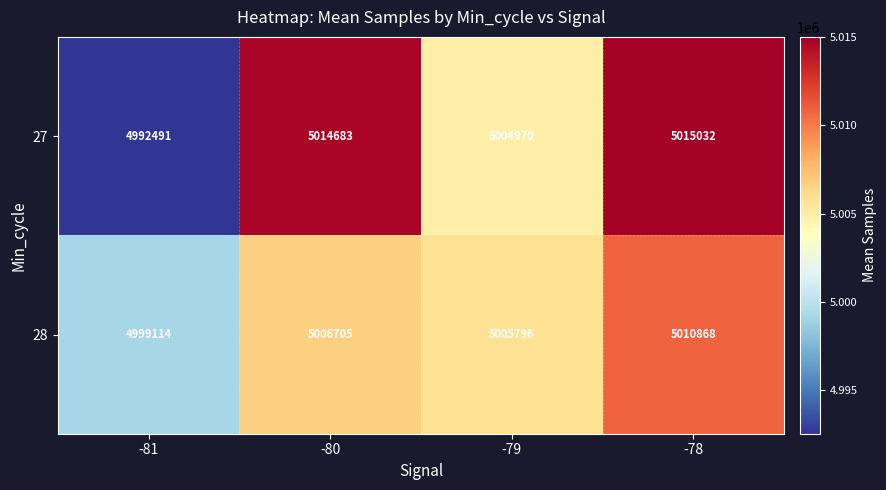

Read the 27 value at -80, to the nearest 10.

5014680